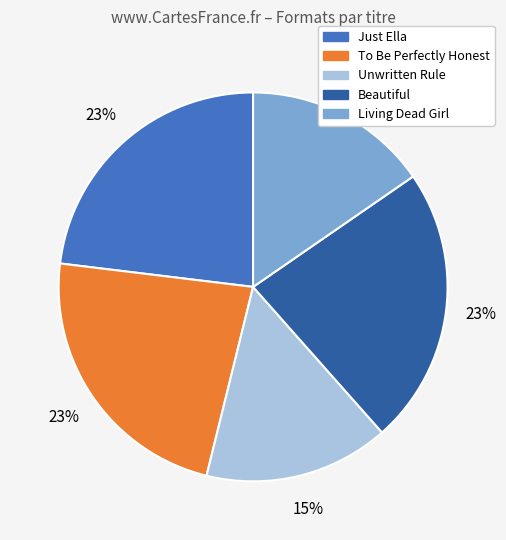

To the nearest percent, what percentage of the pie is Living Dead Girl?

15%